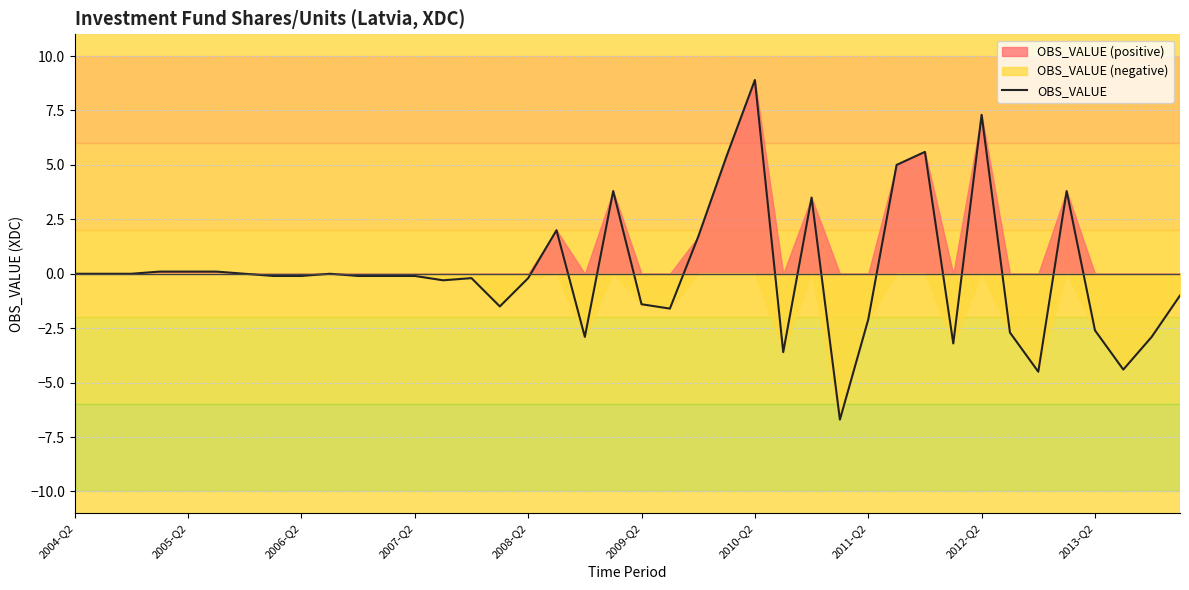

Reading right to left, list all the values displayed in this chart.

-1.0	-2.9	-4.4	-2.6	3.8	-4.5	-2.7	7.3	-3.2	5.6	5.0	-2.1	-6.7	3.5	-3.6	8.9	5.4	1.7	-1.6	-1.4	3.8	-2.9	2.0	-0.2	-1.5	-0.2	-0.3	-0.1	-0.1	-0.1	-0.0	-0.1	-0.1	0.0	0.1	0.1	0.1	-0.0	0.0	-0.0